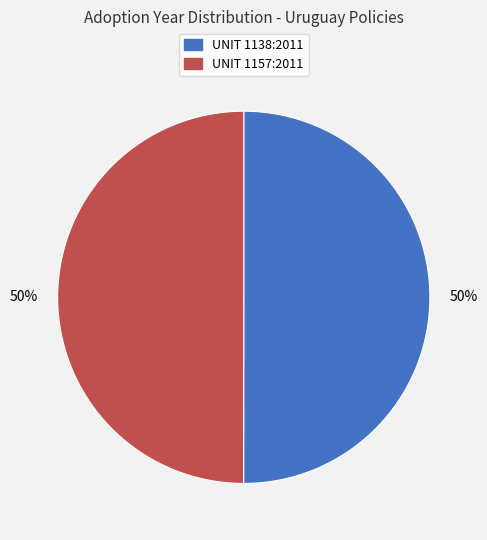

To the nearest percent, what is the average slice percentage?

50%